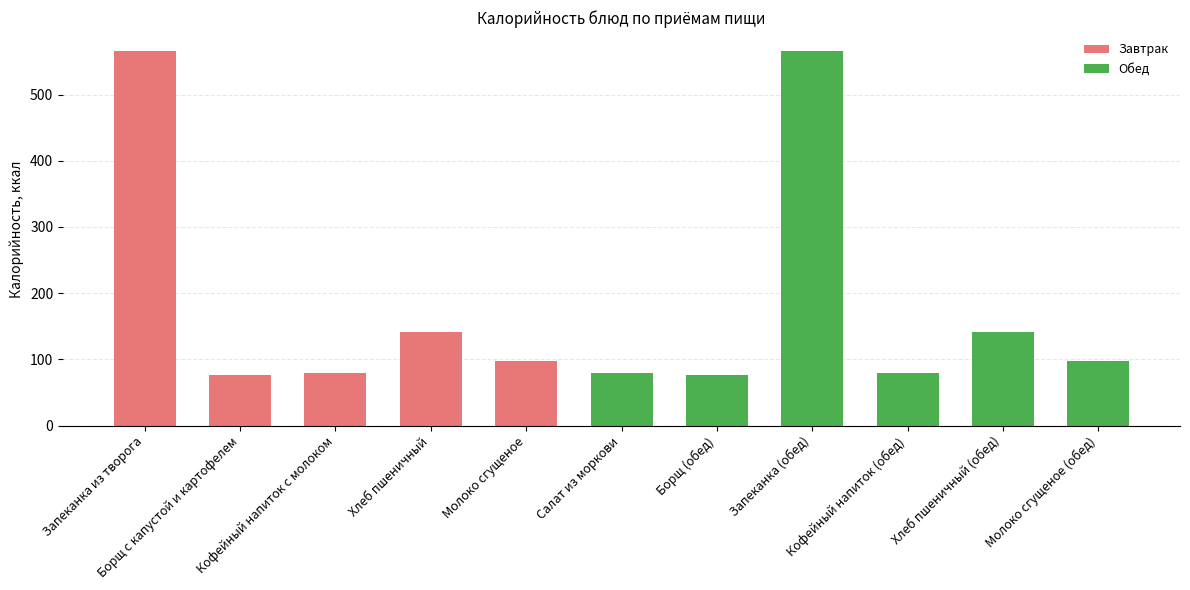

Which category has the highest value across all series?

Запеканка из творога